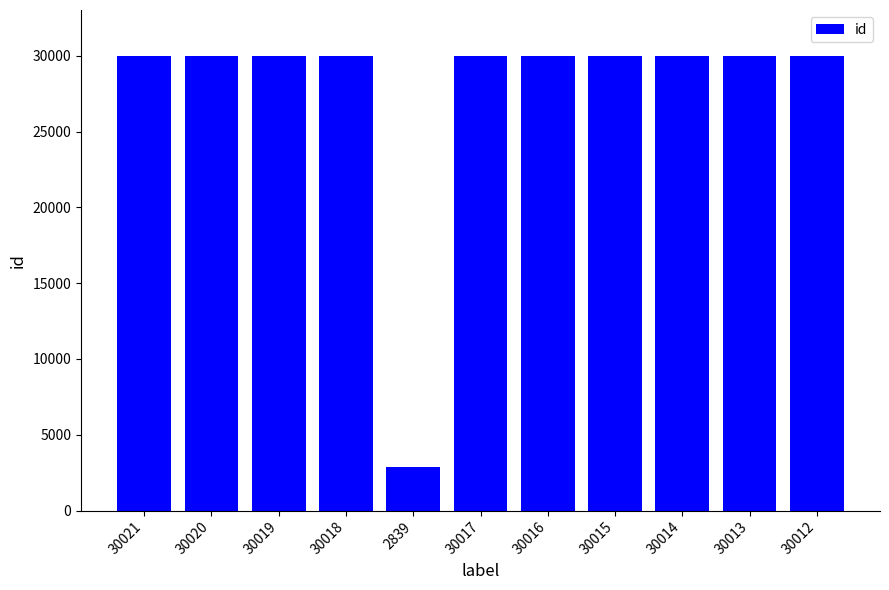

What is the difference between the maximum and minimum values?

27182